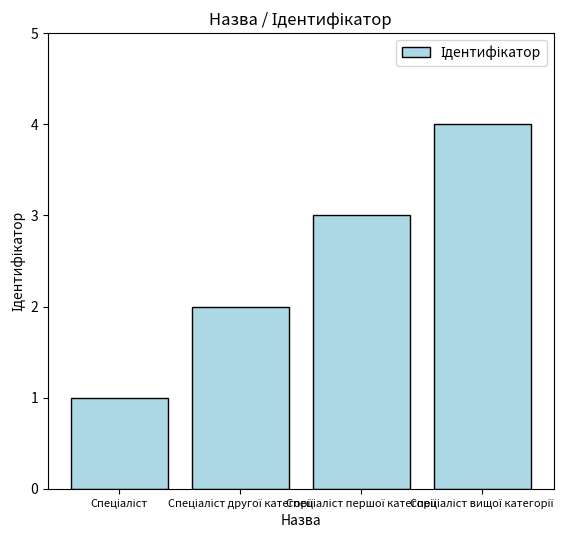

What is the difference between the maximum and minimum values?

3